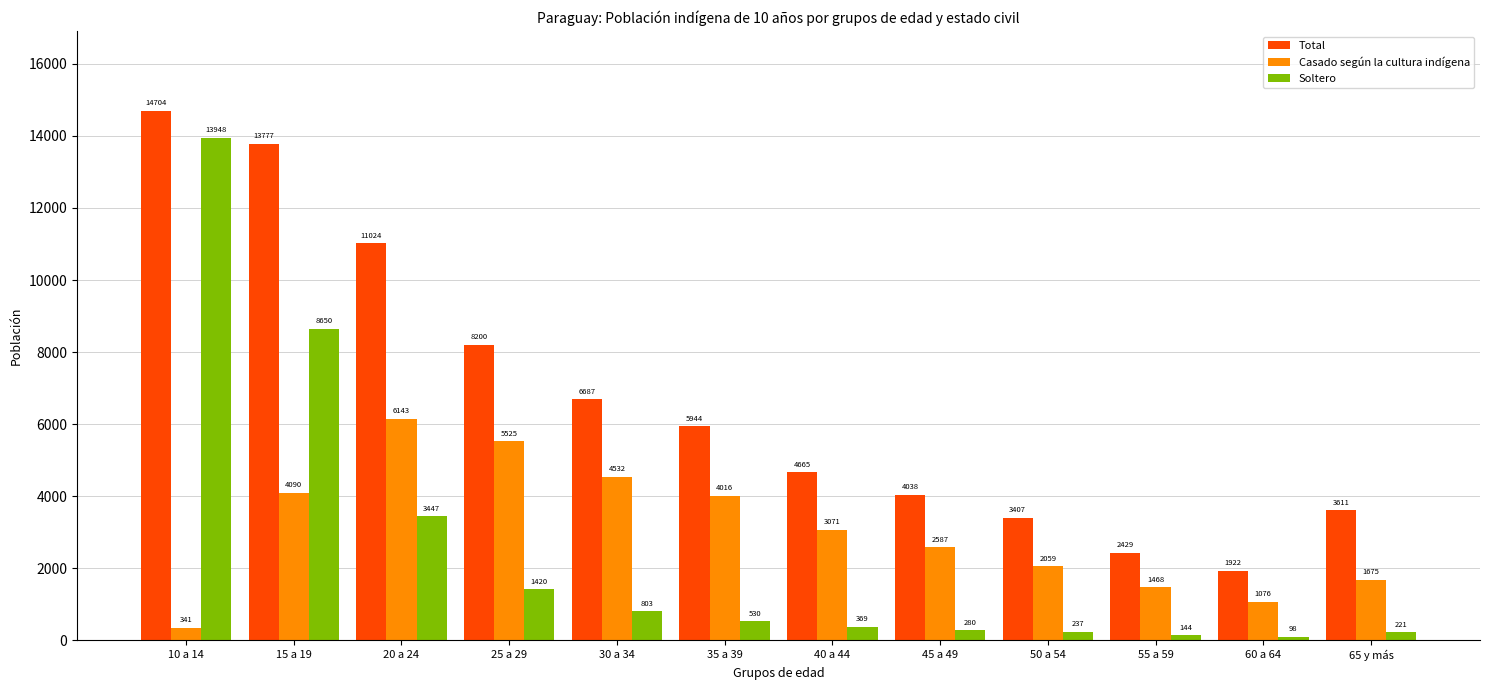

Reading left to right, list all the values displayed in this chart.

Total: 14704	13777	11024	8200	6687	5944	4665	4038	3407	2429	1922	3611
Casado según la cultura indígena: 341	4090	6143	5525	4532	4016	3071	2587	2059	1468	1076	1675
Soltero: 13948	8650	3447	1420	803	530	369	280	237	144	98	221